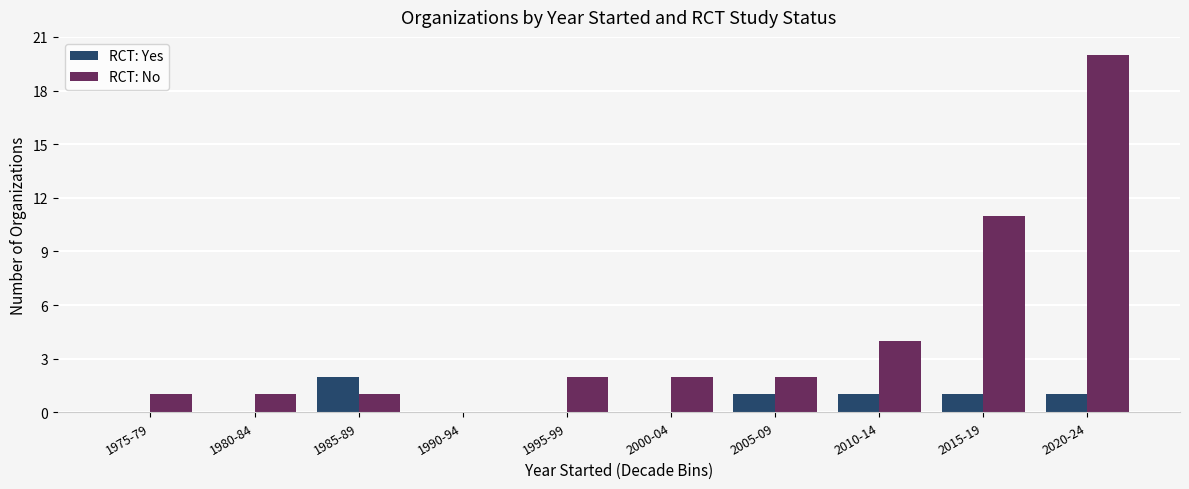

Where is RCT: No nearest to the value 10?

2015-19